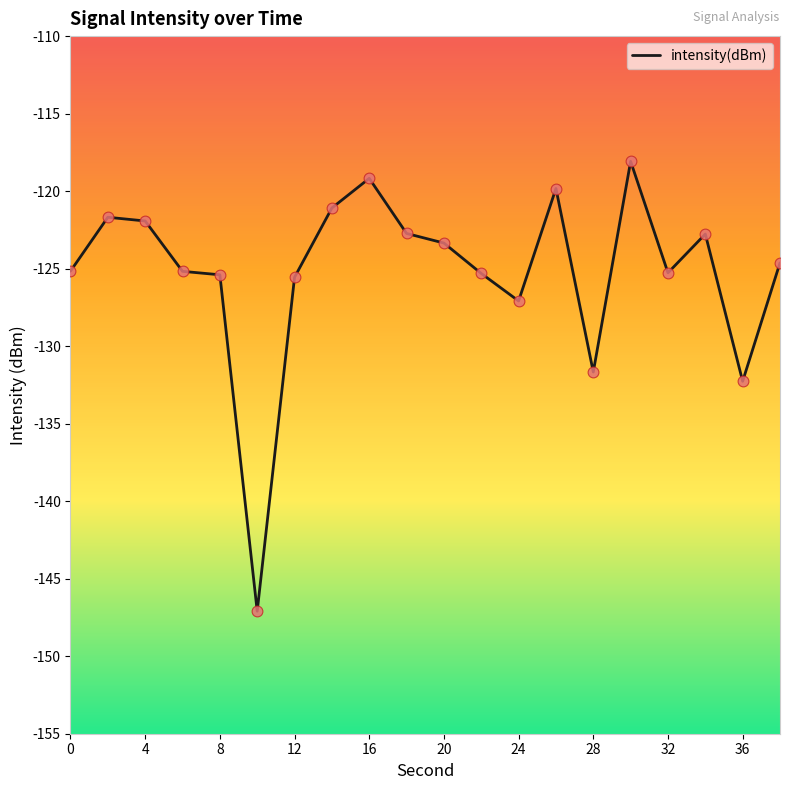

What is the smallest value displayed?

-147.1